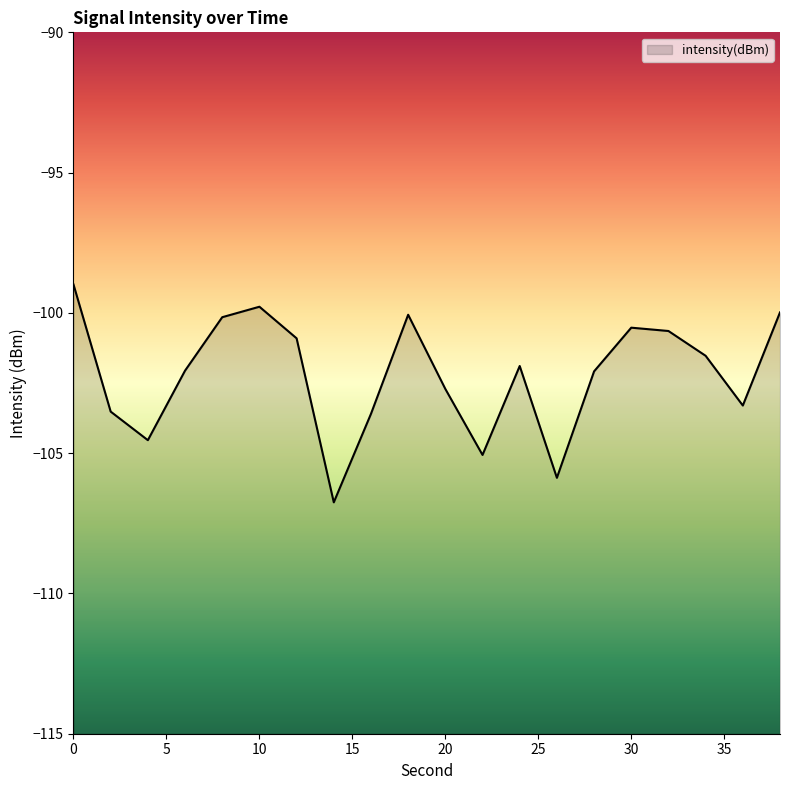

The chart shows a value of -147.5 at 36. True or false?

False